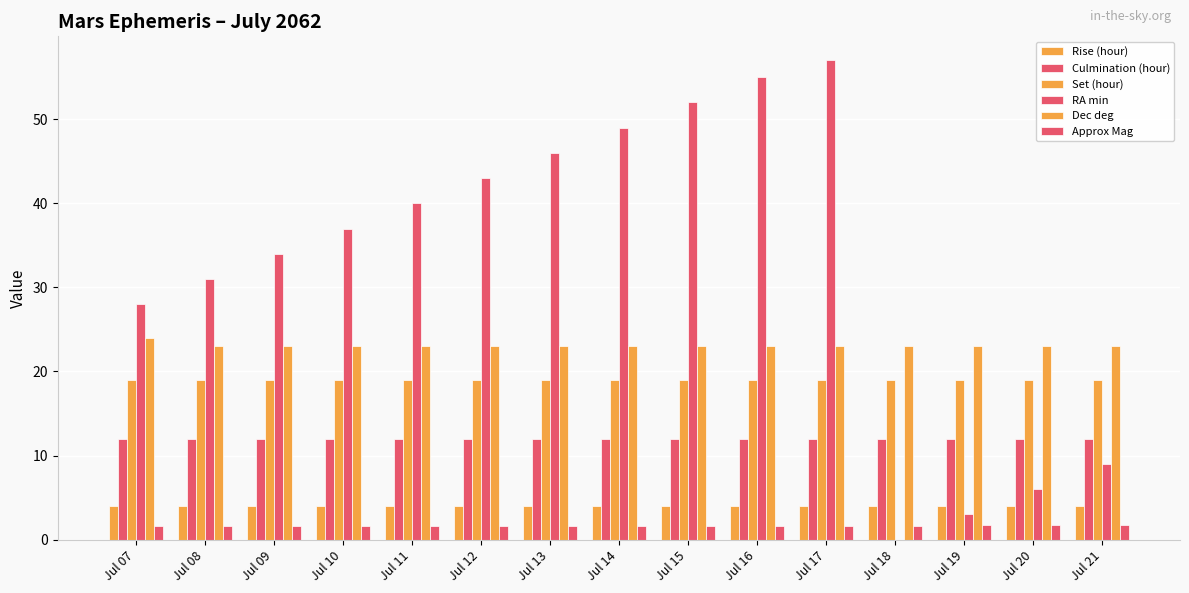

Does the chart contain stacked bars?

No